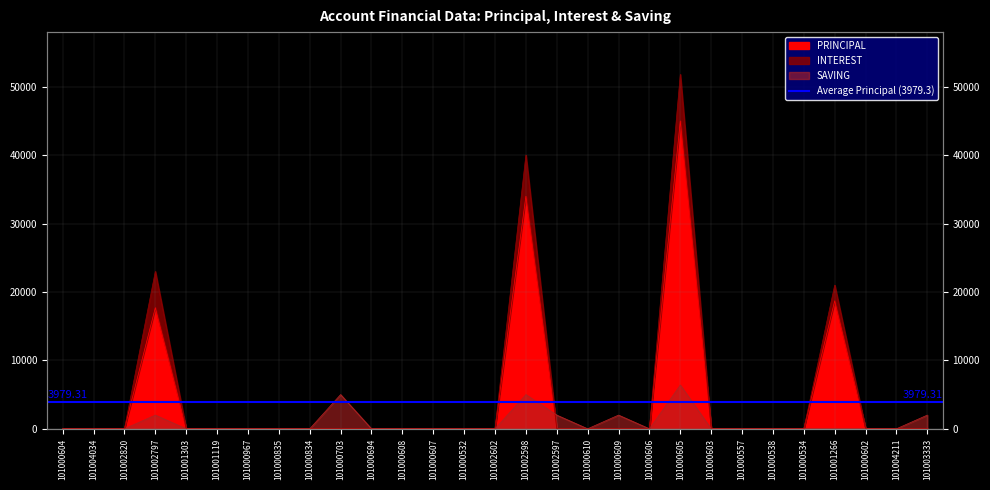

Which series ends up on top after the final intersection of SAVING and PRINCIPAL?

SAVING